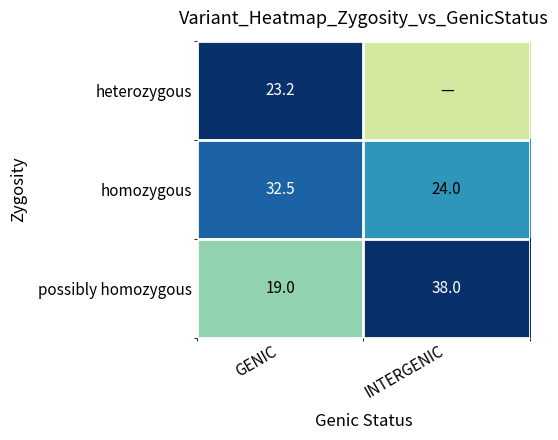

Where is homozygous nearest to the value 28?

INTERGENIC